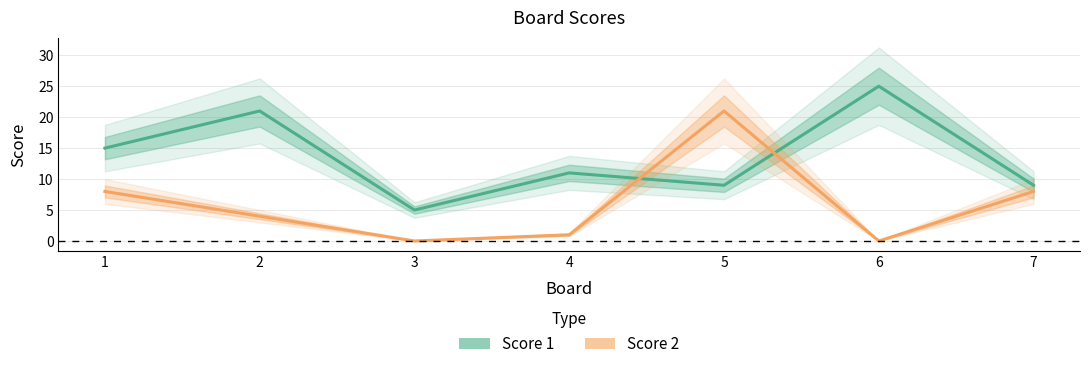

Where do Score 1 and Score 2 first cross each other?

4 and 5